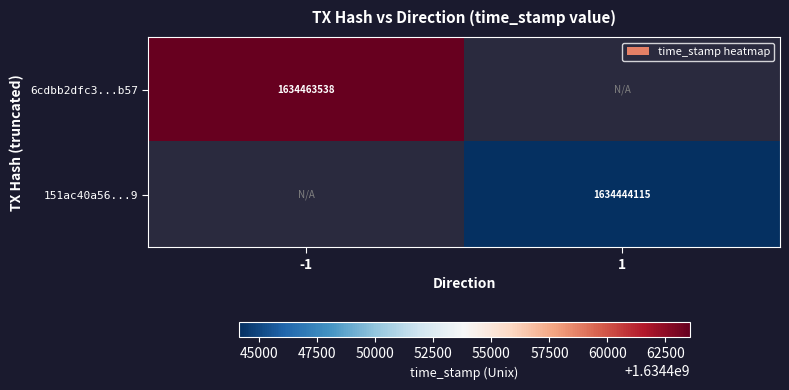

True or false: 151ac40a56...9 has a value of 2237195403 at 1.

False